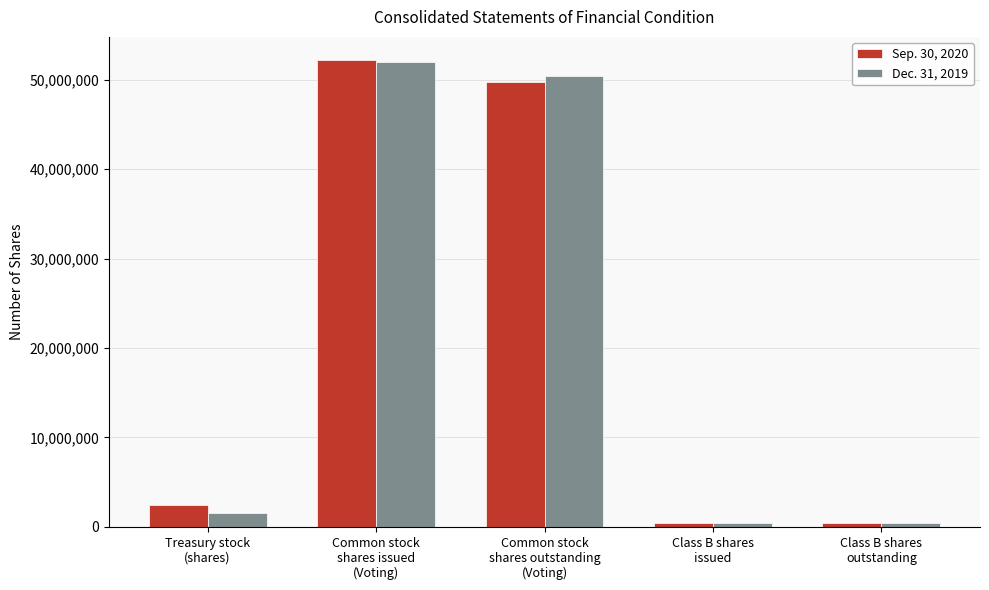

What is the label of the 2nd bar from the right?

Class B shares
issued